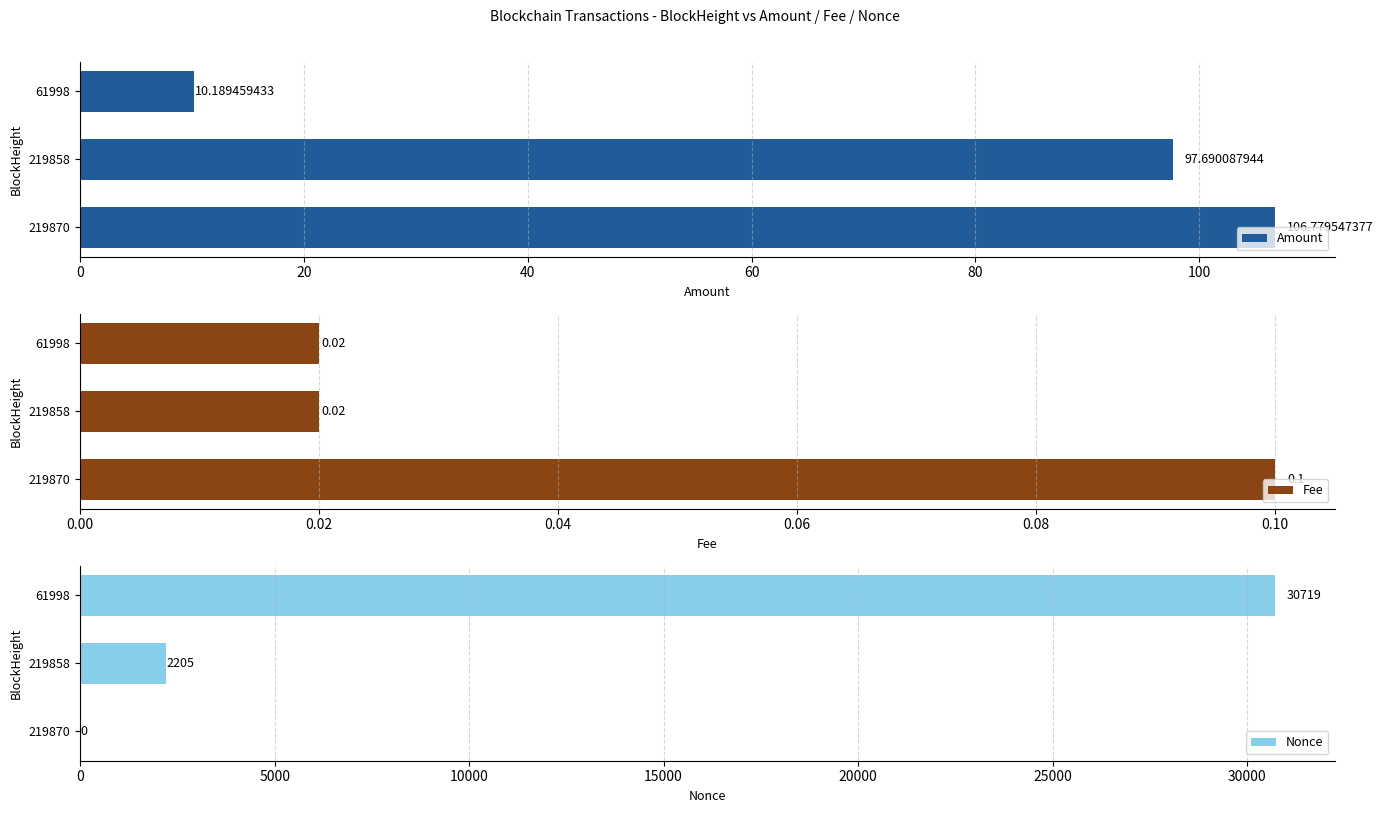

Reading left to right, what are all the values shown in this chart?

Amount: 106.8	97.7	10.2
Fee: 0.1	0.0	0.0
Nonce: 0.0	2205.0	30719.0